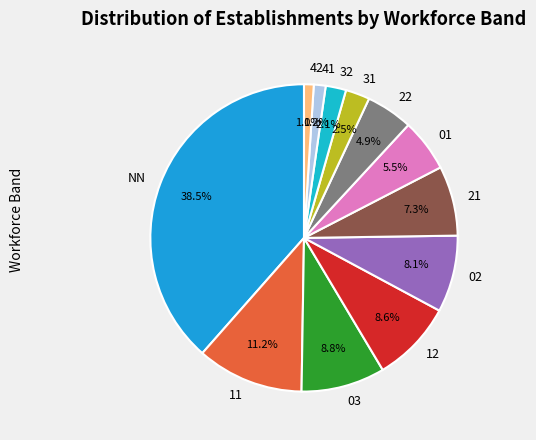

To the nearest percent, what portion does 11 represent?

11%